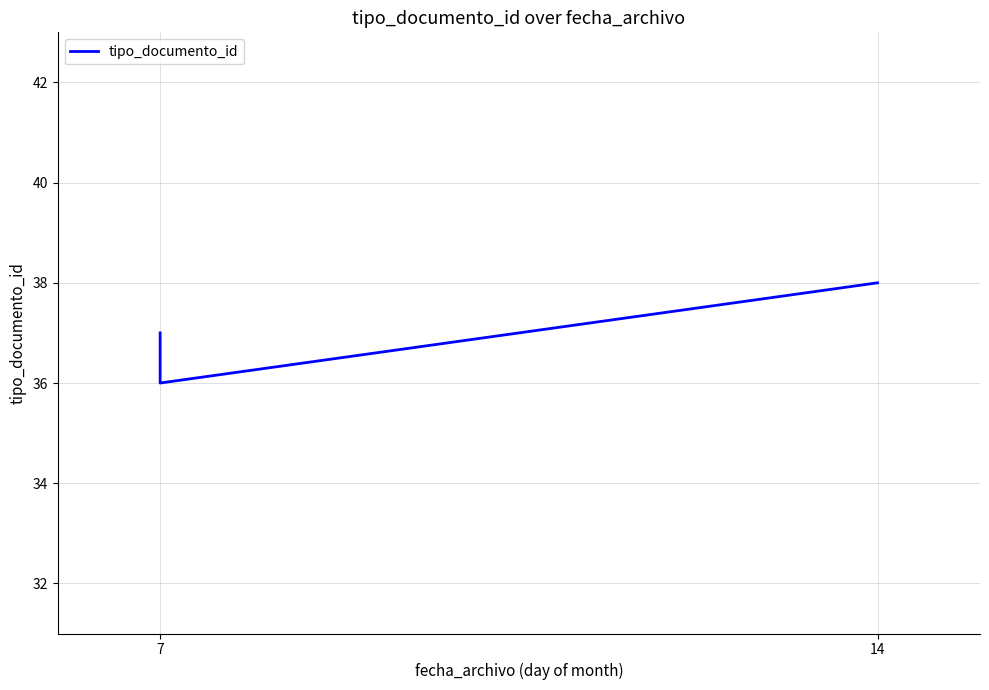

What is the maximum value shown in the chart?

38